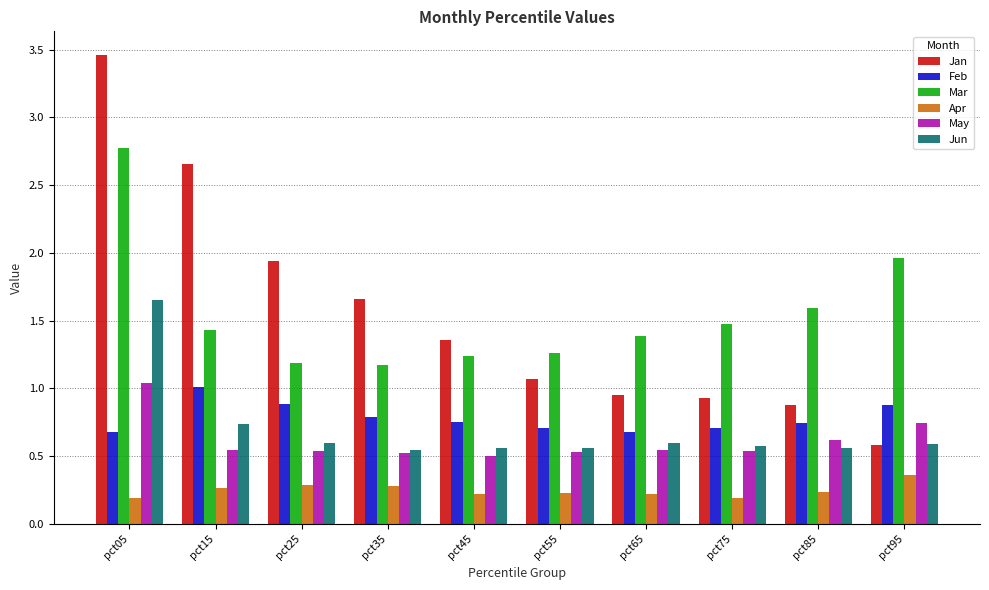

At how many categories does at least one series exceed 2?

2